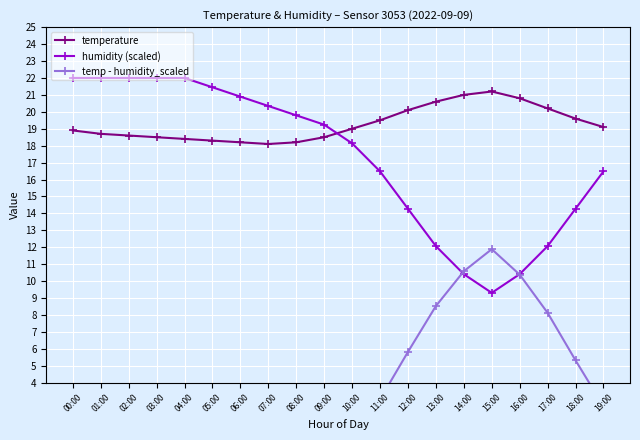

How many interior local valleys does the temp - humidity_scaled series have?

1